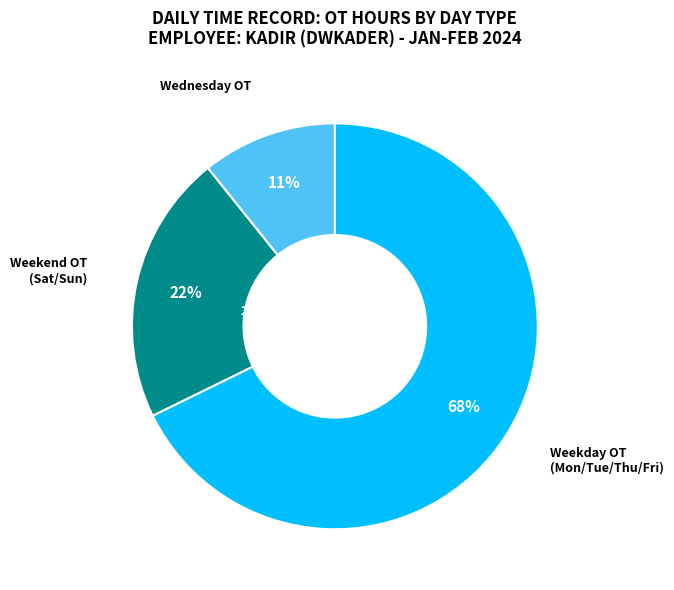

To the nearest percent, what is the average slice percentage?

33%